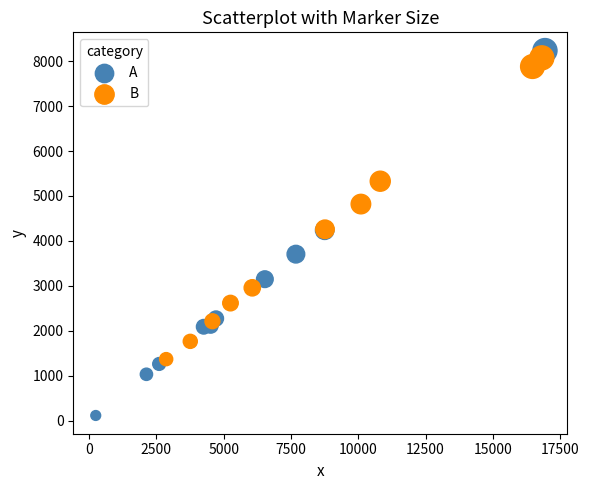

Which series has the largest Y range (max minus min)?

A